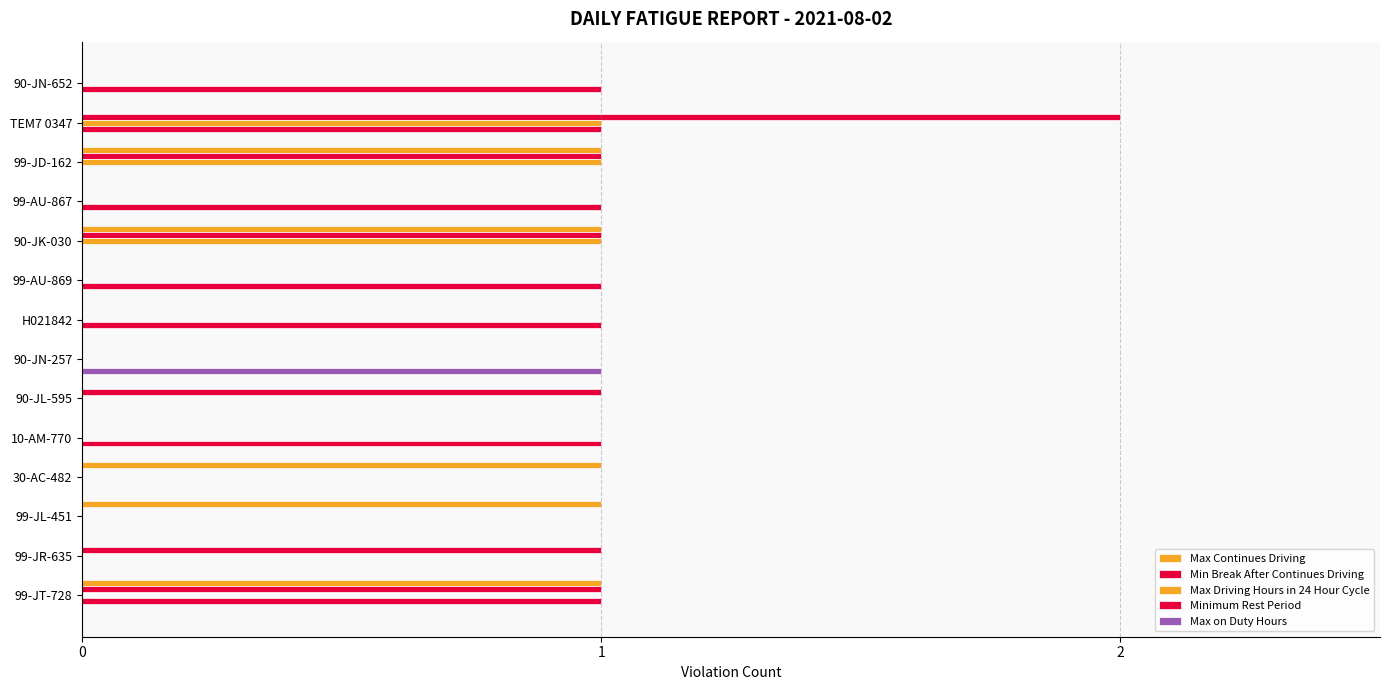

Reading left to right, what are all the values shown in this chart?

Max Continues Driving: 0	0	1	0	1	0	0	0	0	0	1	1	0	1
Min Break After Continues Driving: 0	2	1	0	1	0	0	0	1	0	0	0	1	1
Max Driving Hours in 24 Hour Cycle: 0	1	1	0	1	0	0	0	0	0	0	0	0	0
Minimum Rest Period: 1	1	0	1	0	1	1	0	0	1	0	0	0	1
Max on Duty Hours: 0	0	0	0	0	0	0	1	0	0	0	0	0	0